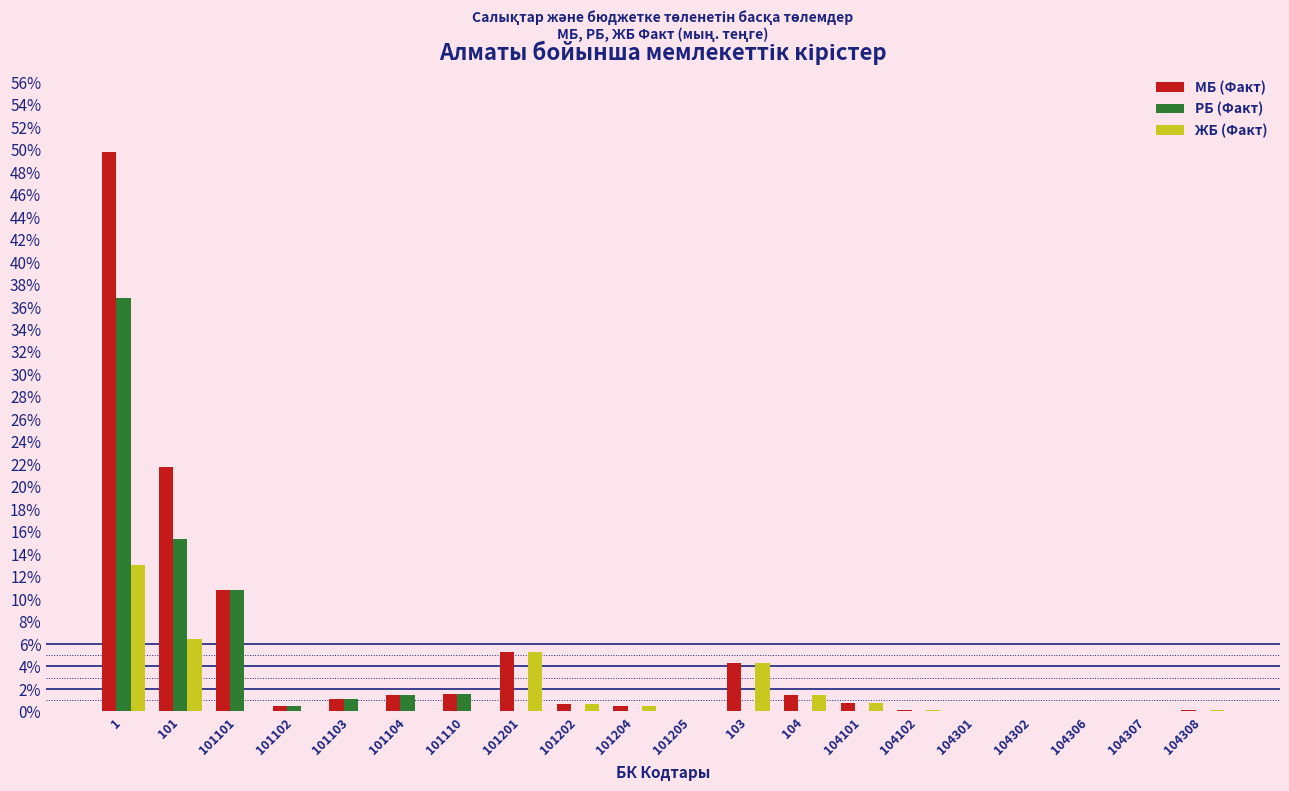

What is the greatest value displayed?

49.8